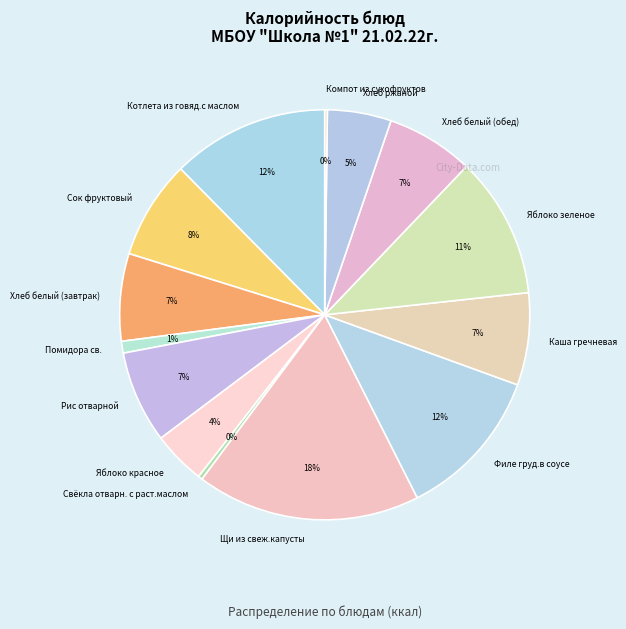

Which slice is the largest?

Щи из свеж.капусты